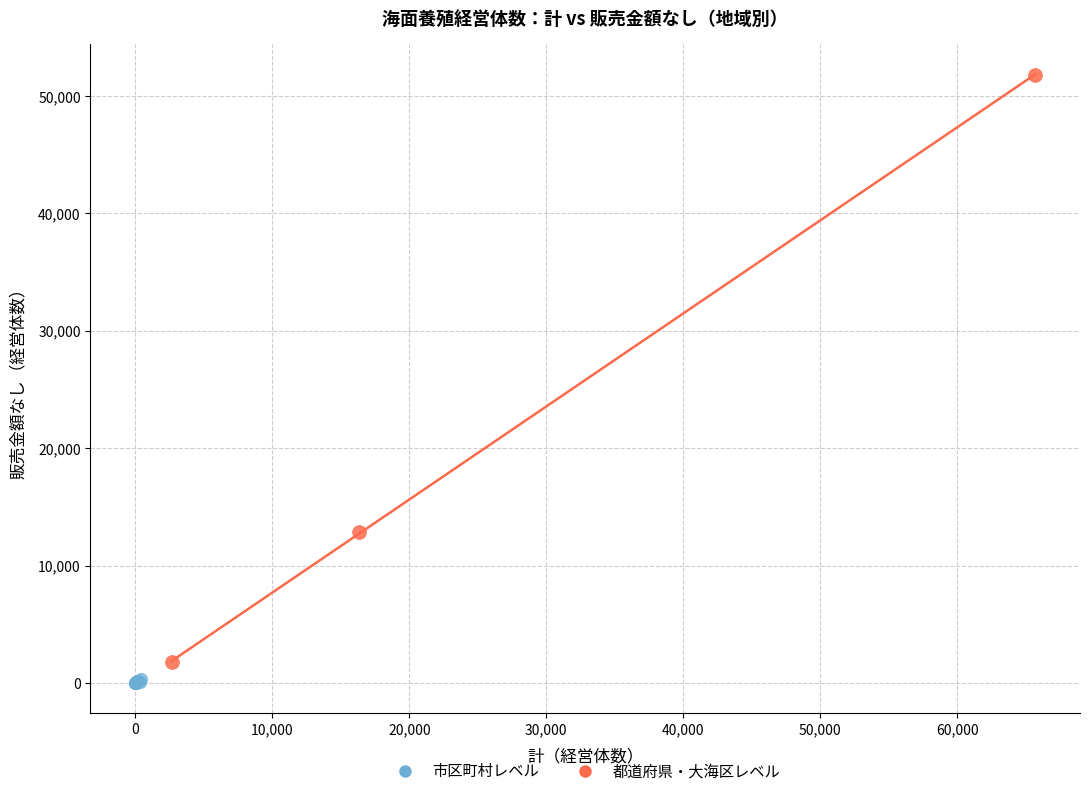

Which series has the largest Y range (max minus min)?

都道府県・大海区レベル